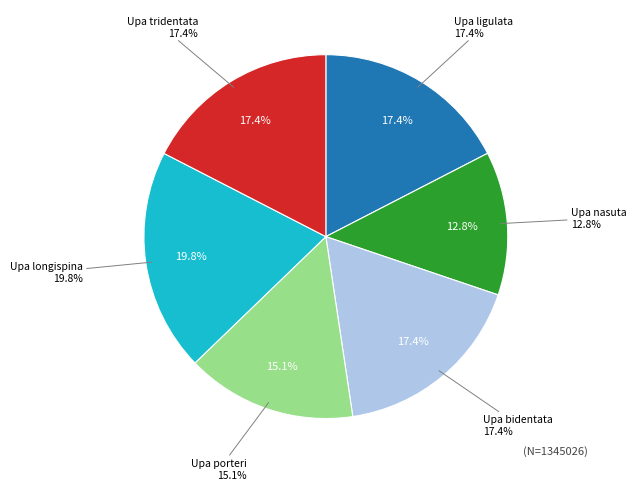

Do Upa porteri and Upa ligulata together represent more than half of the pie?

No